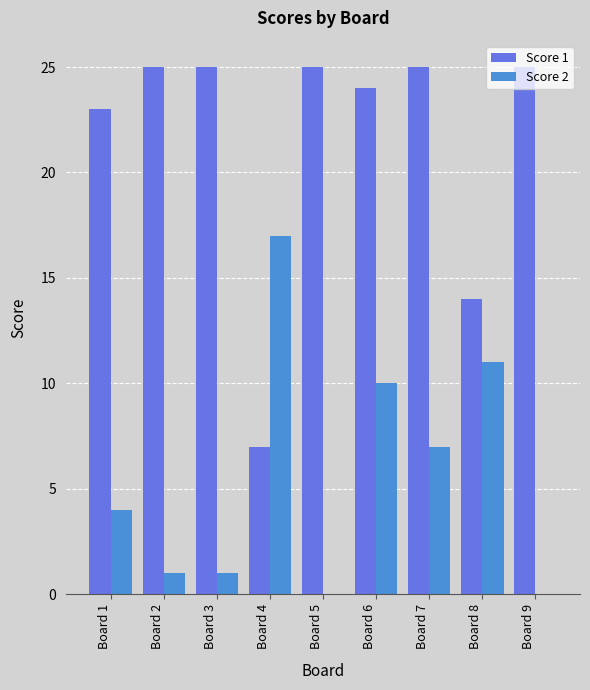

At which label does Score 2 reach its peak?

Board 4